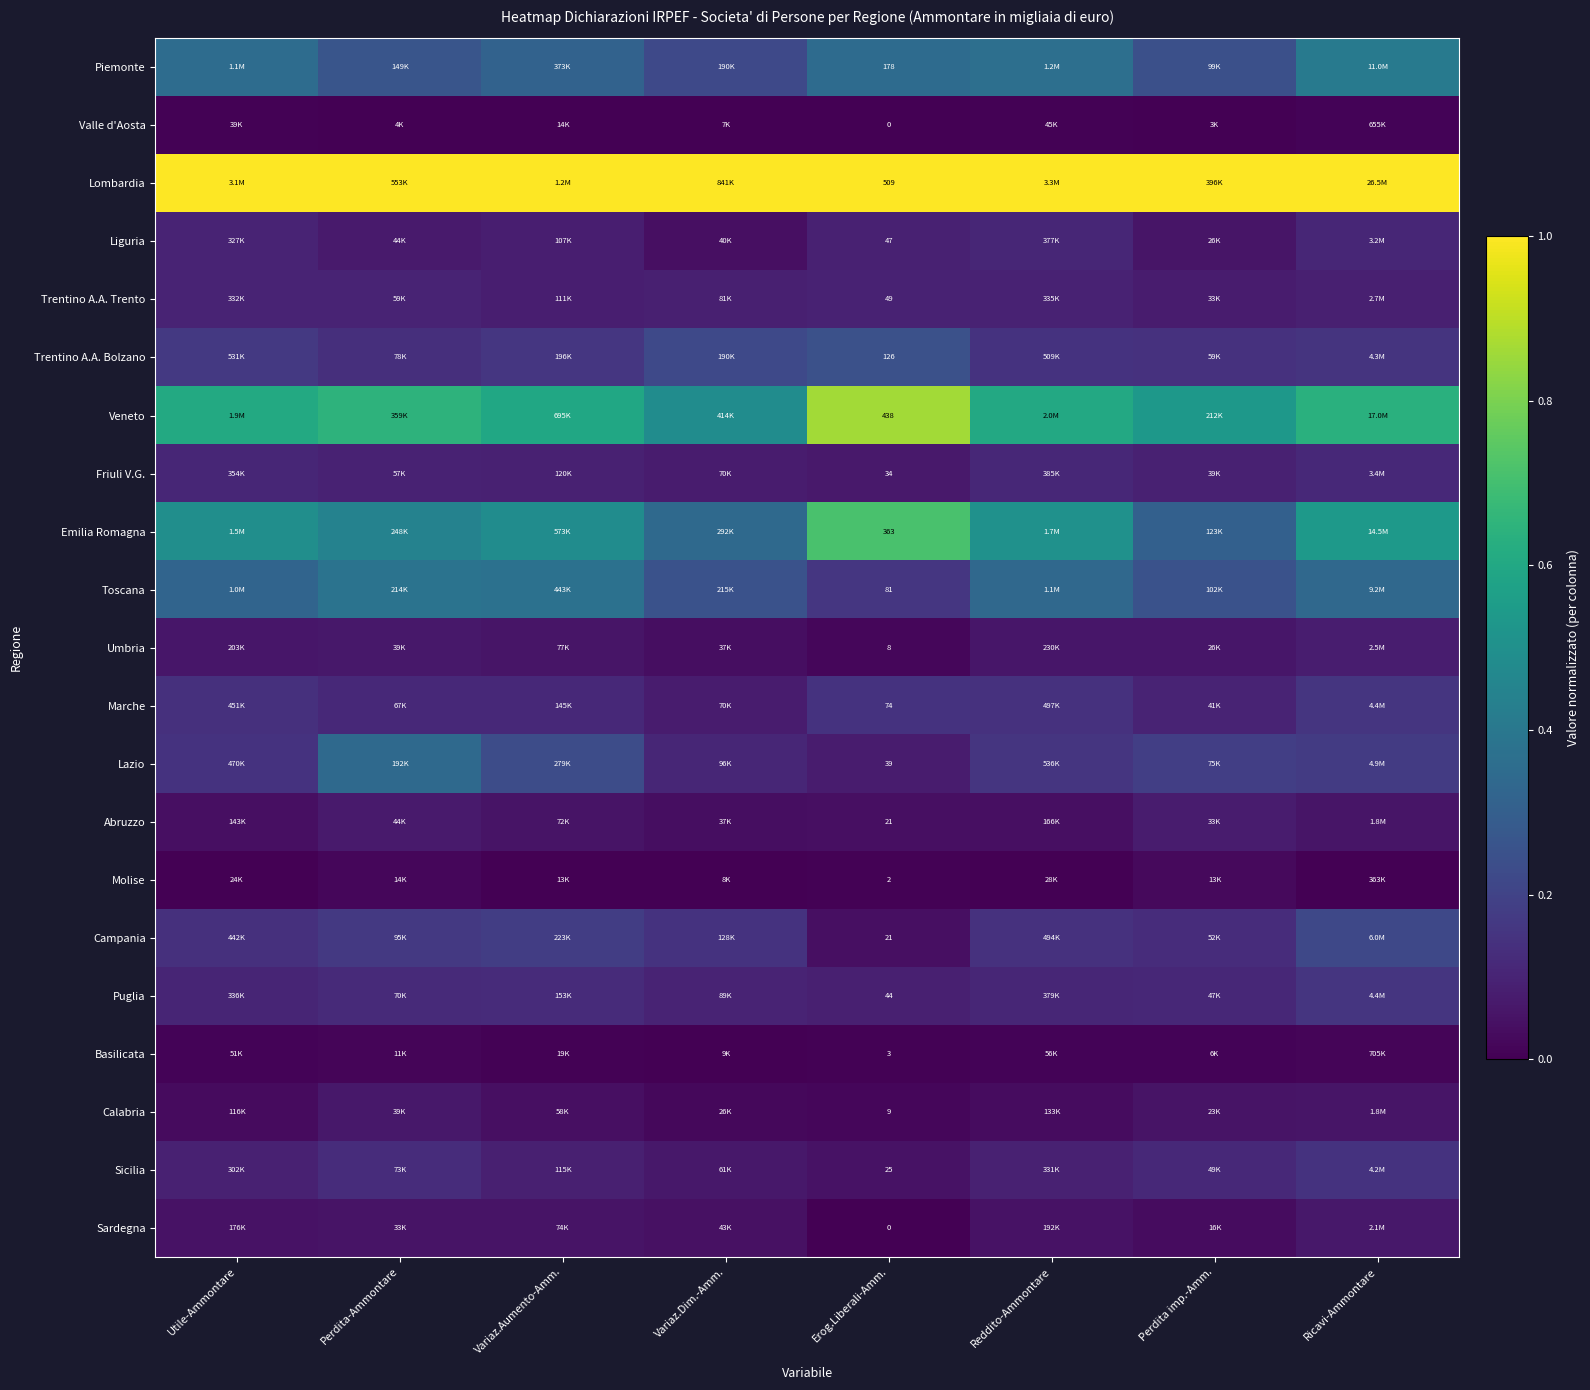

What is the sum of the Lombardia values at Erog.Liberali-Amm. and Perdita imp.-Amm.?

2.0